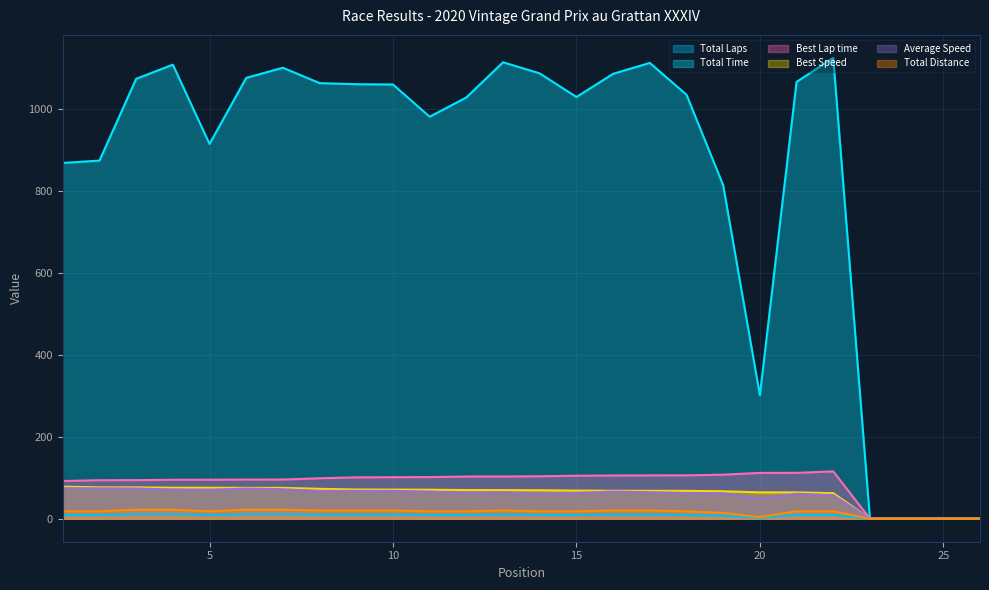

At which category does the chart reach its peak across all series?

22